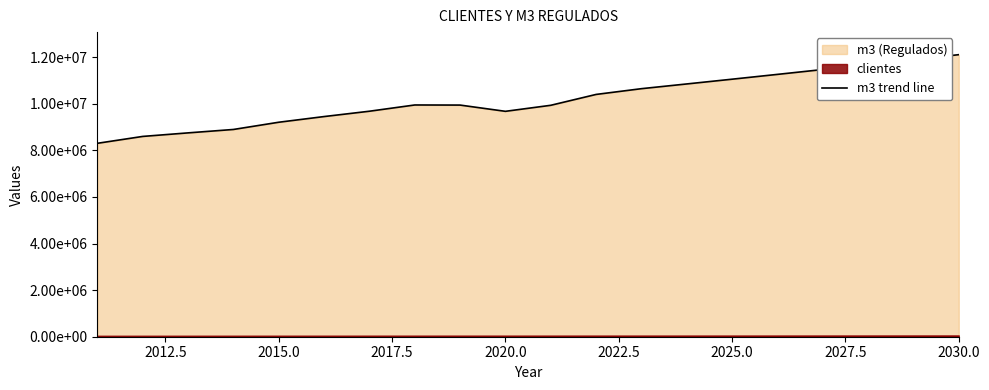

What is the difference between the maximum and minimum values?

3803612.8